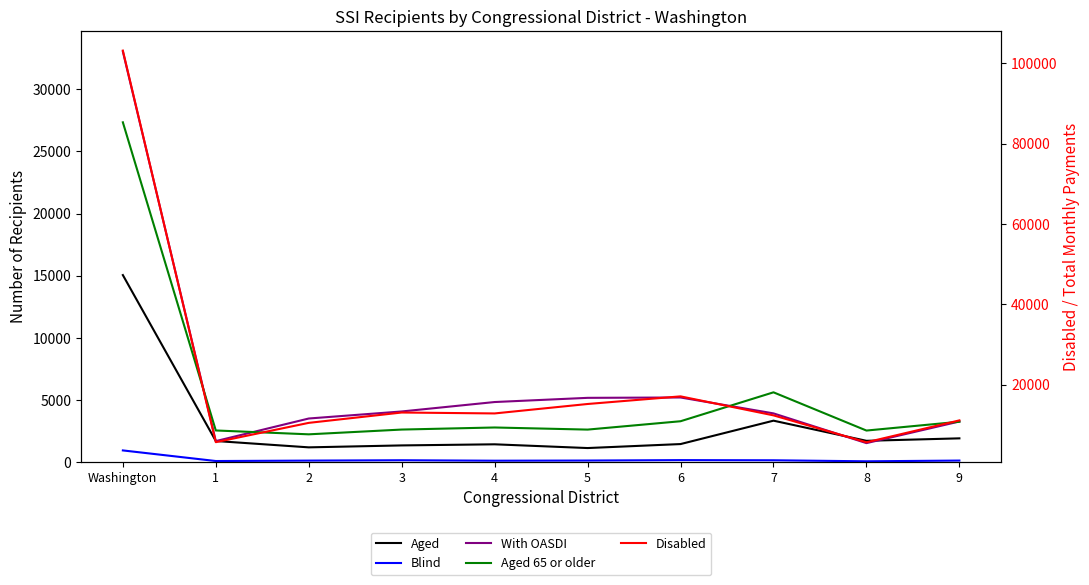

True or false: Disabled and Aged intersect in this chart.

False